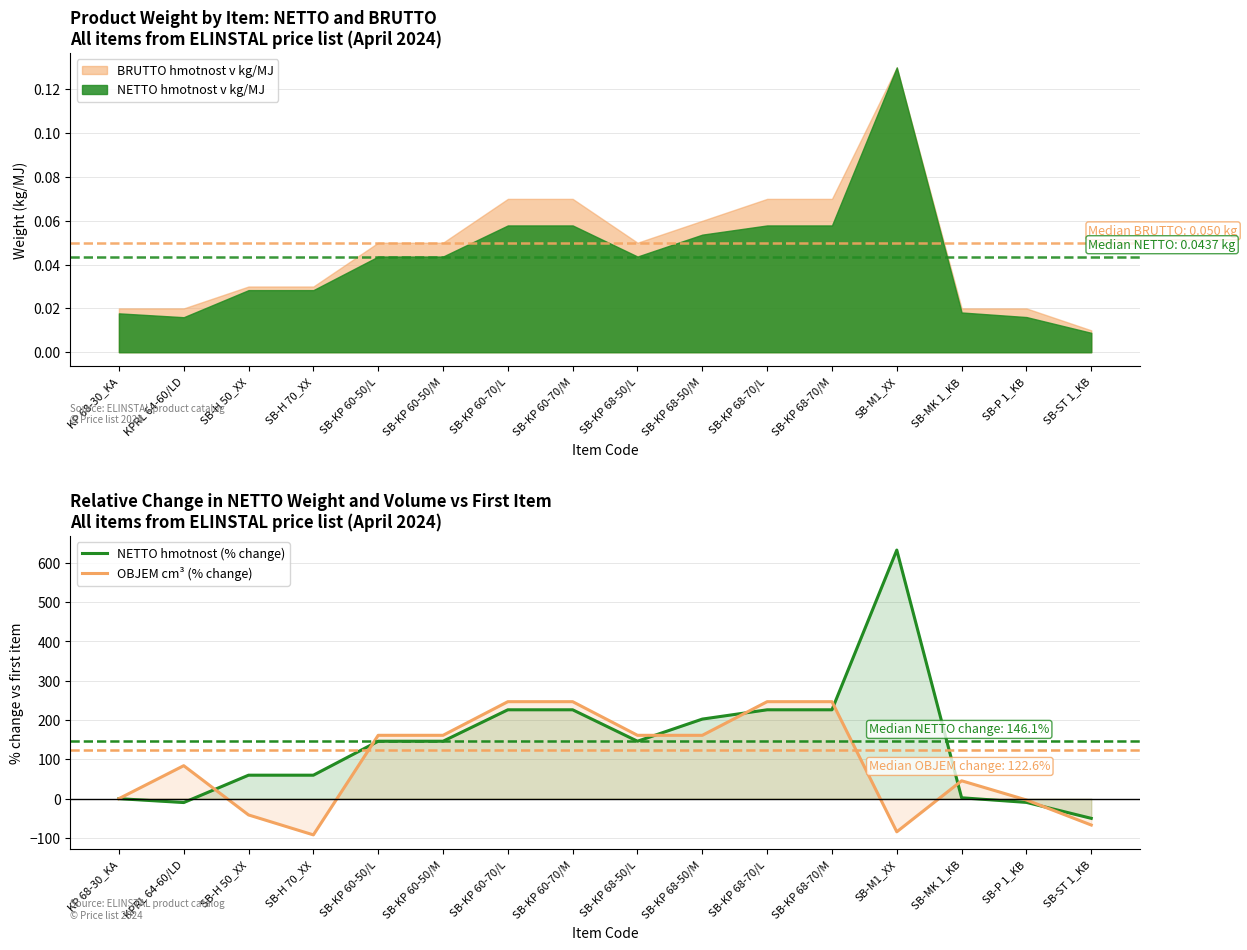

How many lines are shown in the chart?

2